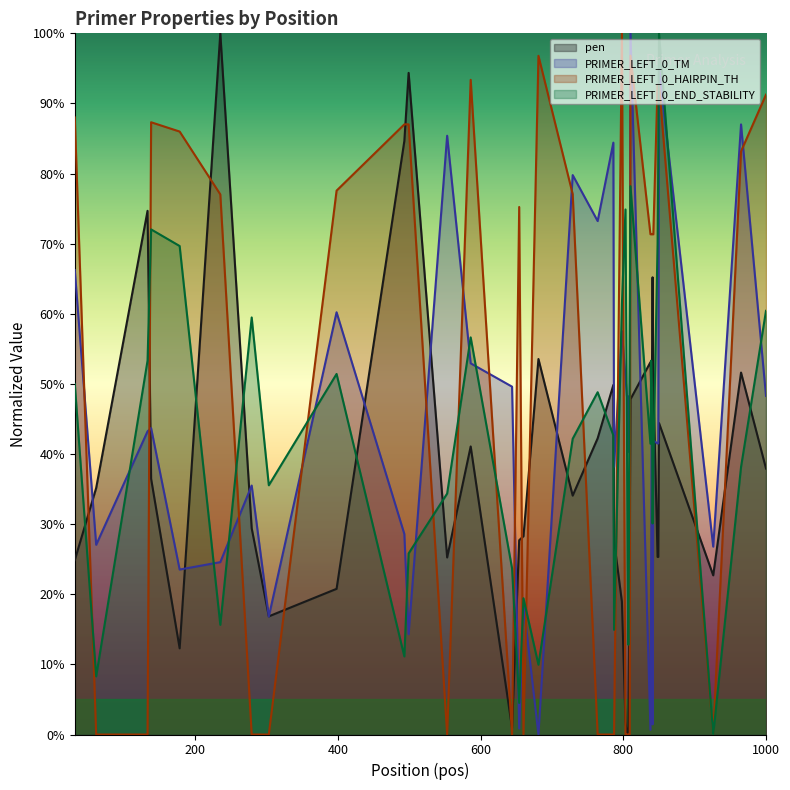

Where do PRIMER_LEFT_0_HAIRPIN_TH and PRIMER_LEFT_0_TM first cross each other?

31 and 61